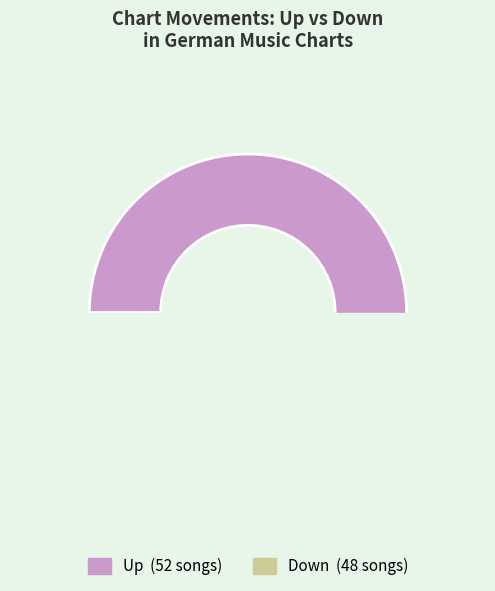

What is the change in value from up to down?

-4